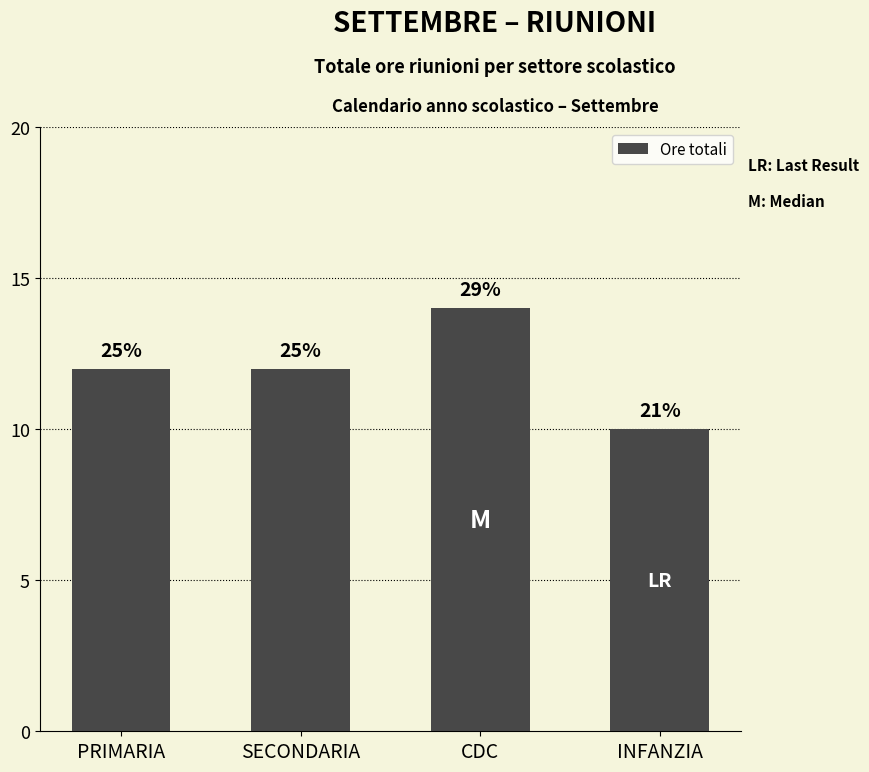

List the labels in order of value, largest first.

CDC, PRIMARIA, SECONDARIA, INFANZIA